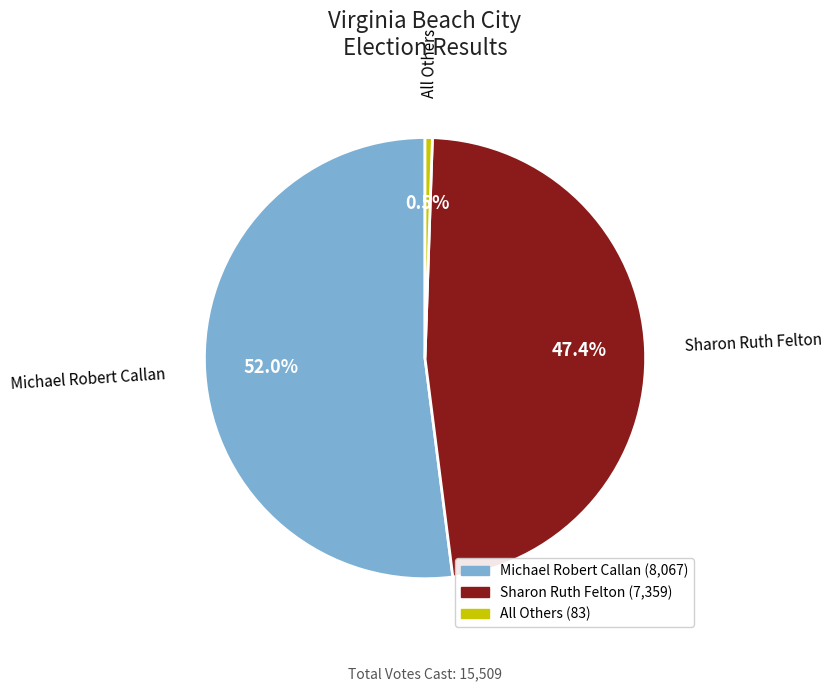

Does any single category account for the majority?

Yes